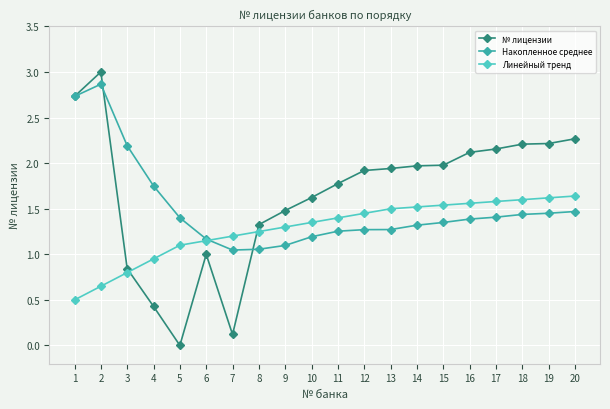

List the series in order of their overall mean, lowest first.

Линейный тренд, Накопленное среднее, № лицензии